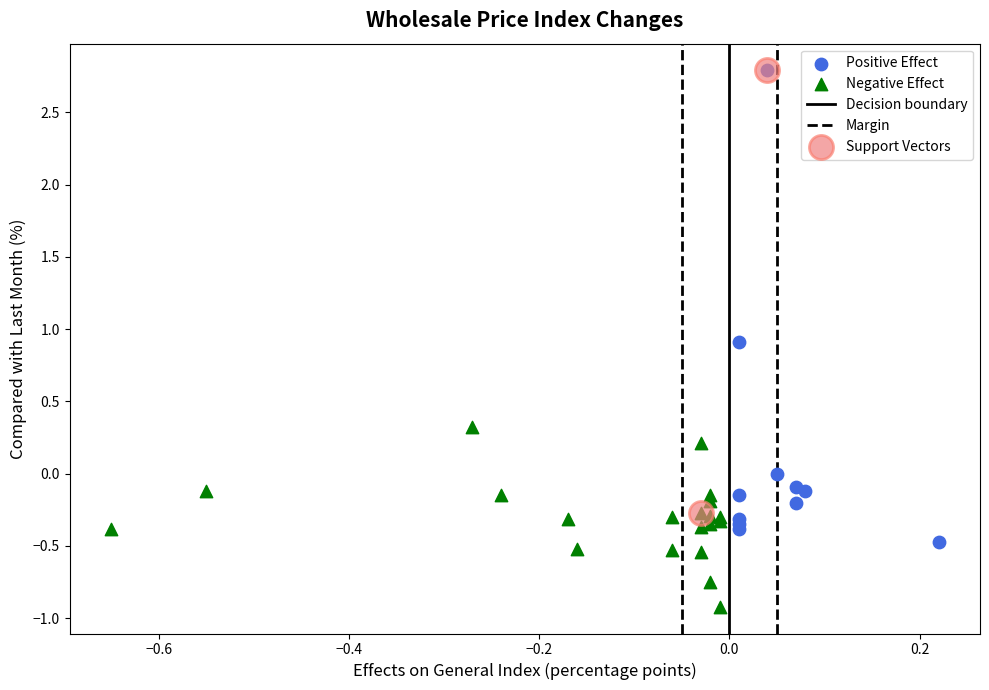

Which series has the widest spread of Y values?

Positive Effect